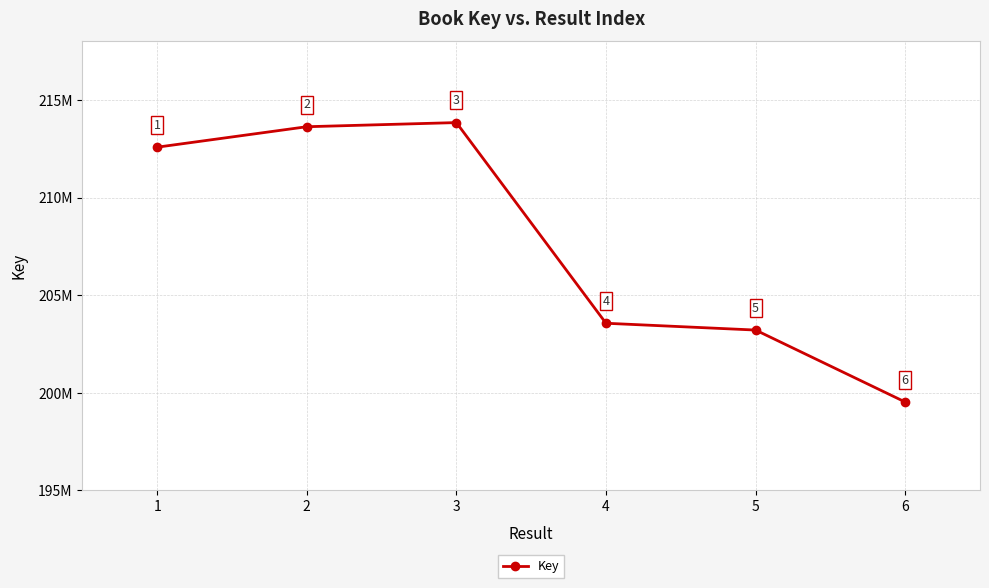

Does the chart have visible grid lines?

Yes